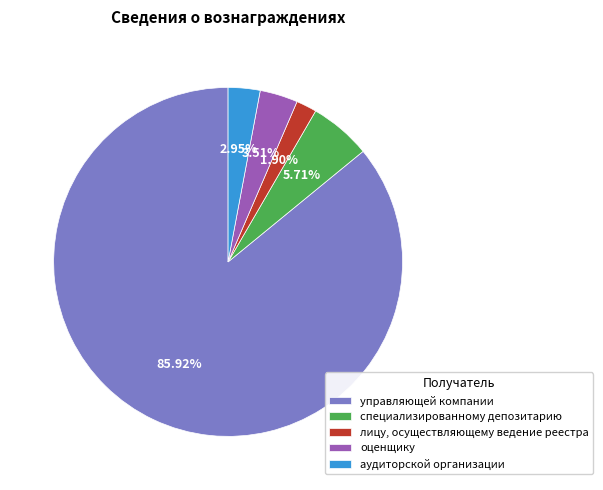

Which category accounts for the majority?

управляющей компании